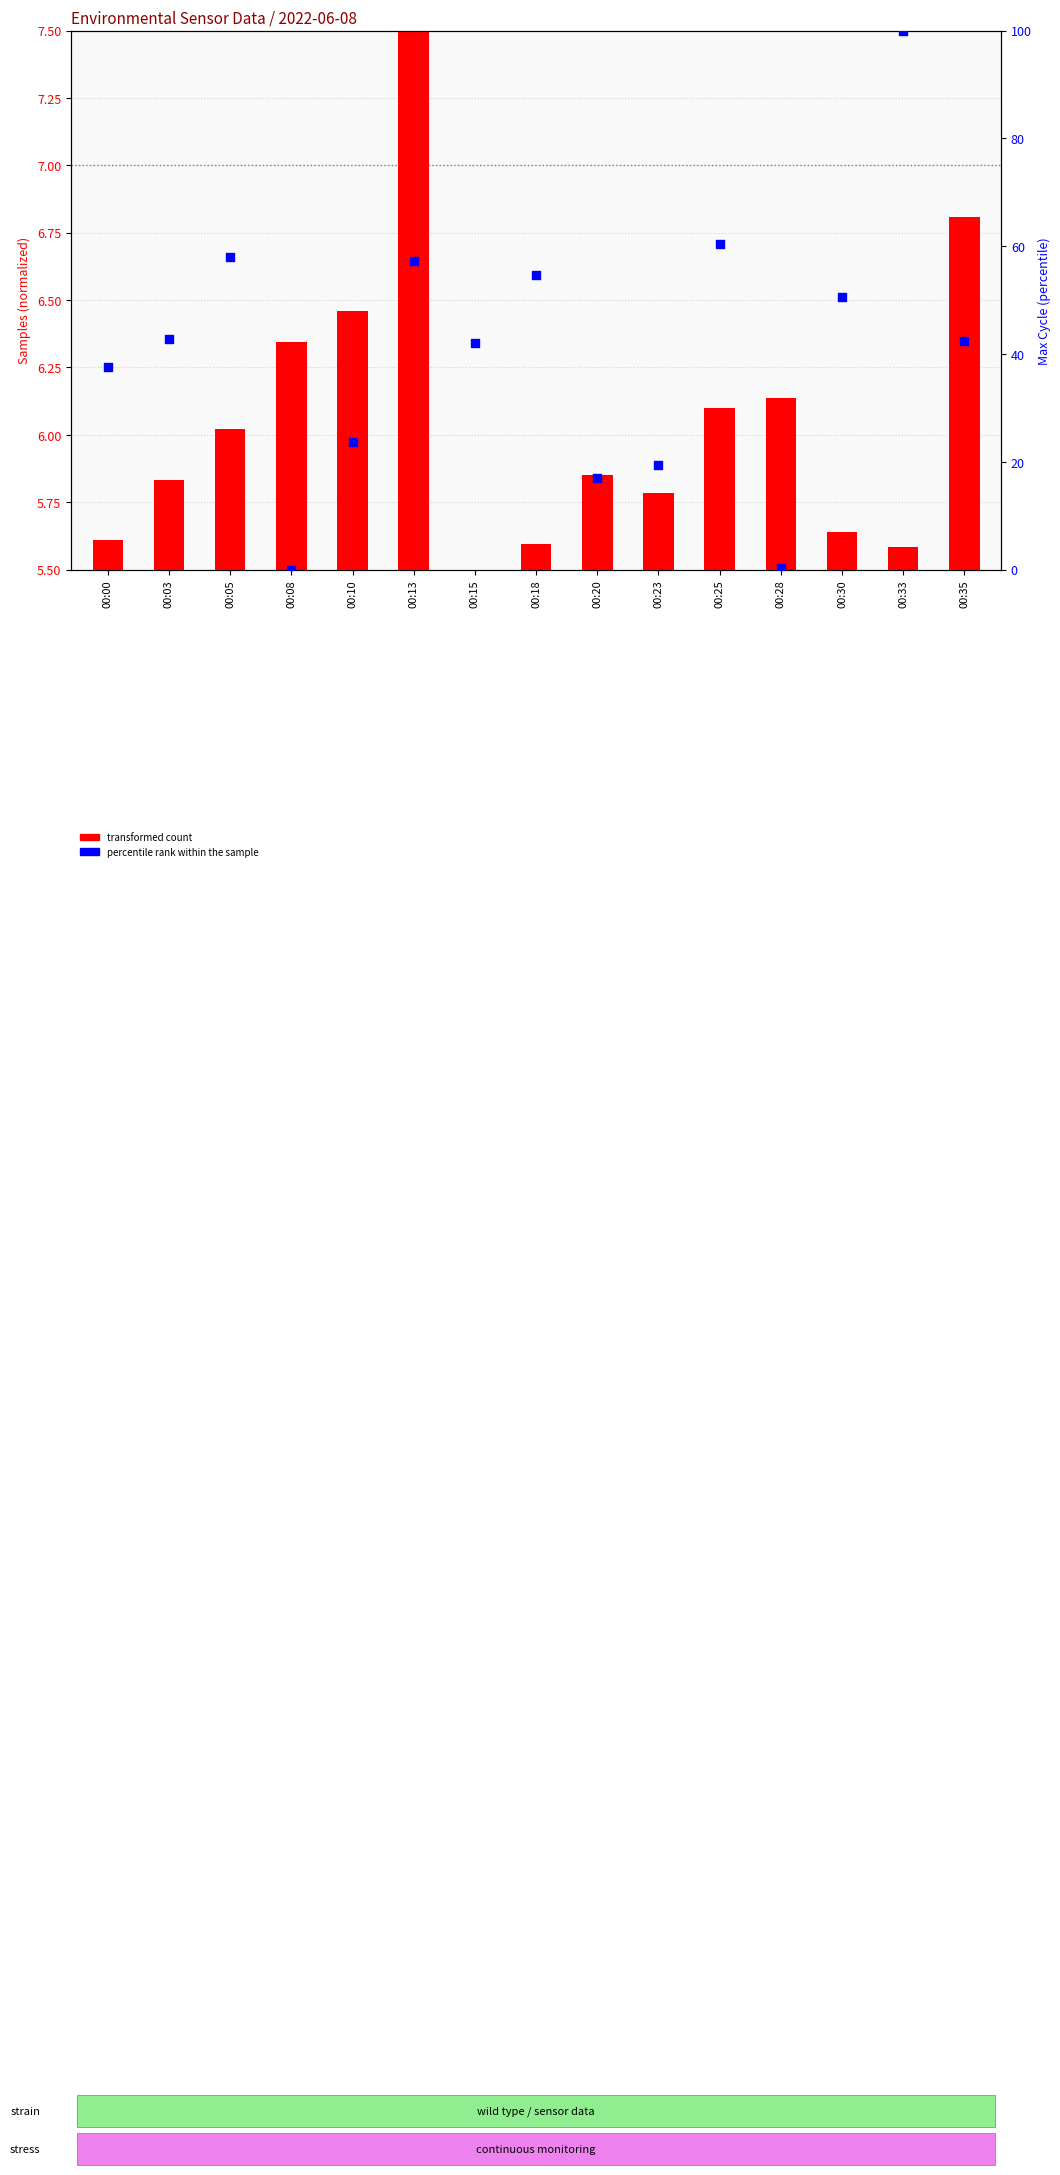

Which has a higher value, 00:13 or 00:30?

00:13